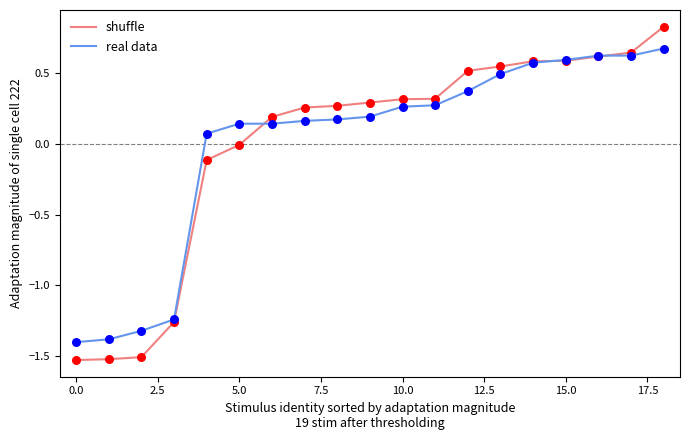

What is the greatest value displayed?

0.8